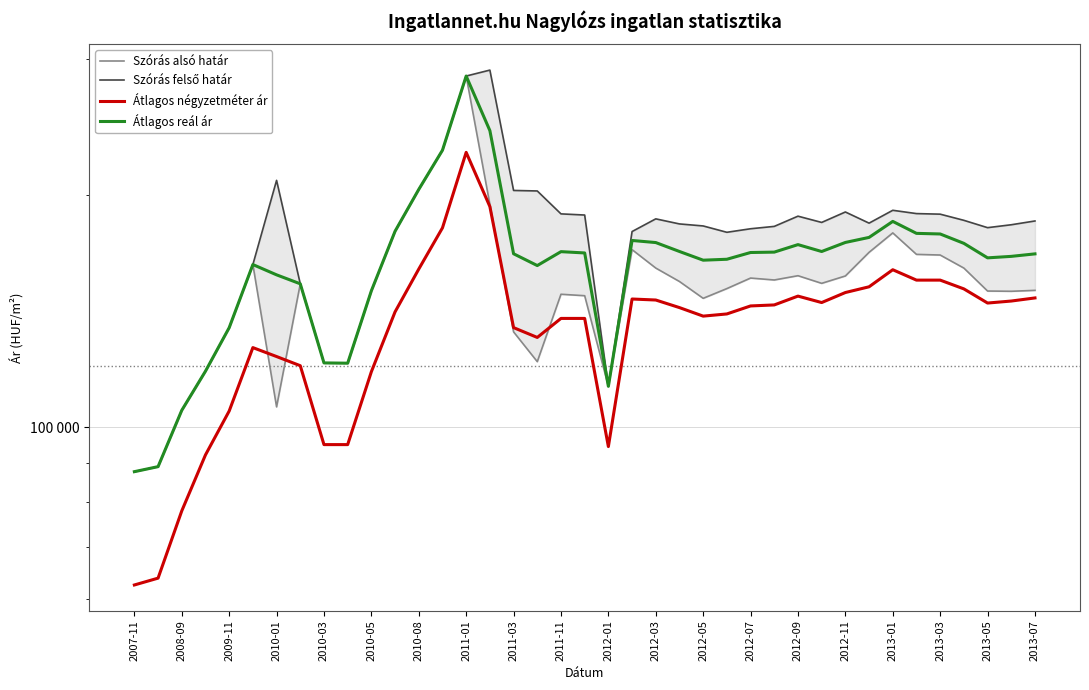

What is the sum of all Átlagos négyzetméter ár values?

5277388